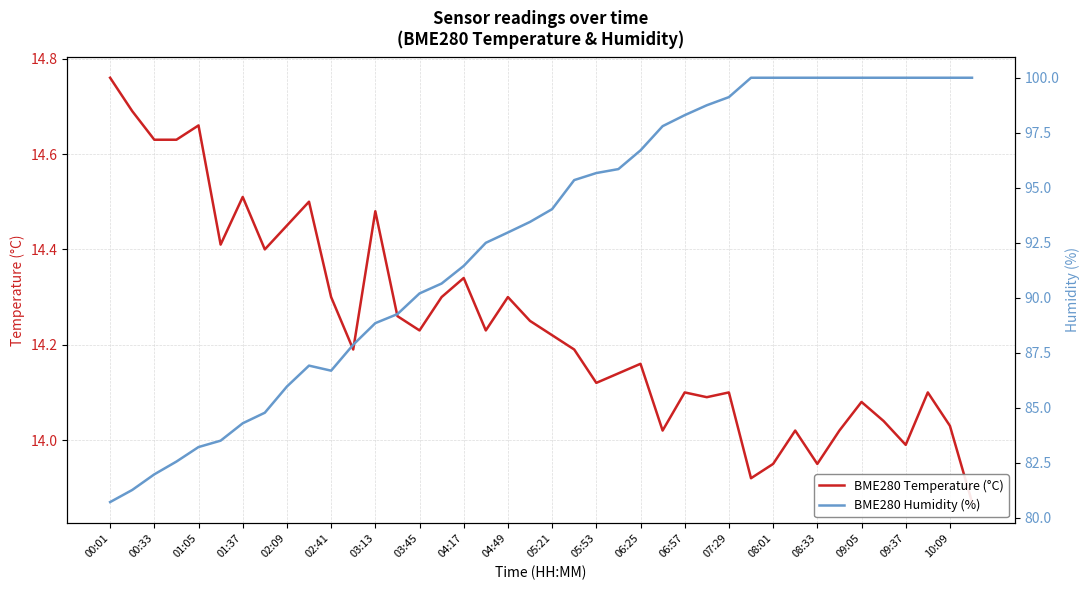

True or false: BME280 Humidity (%) and BME280 Temperature (°C) intersect in this chart.

False